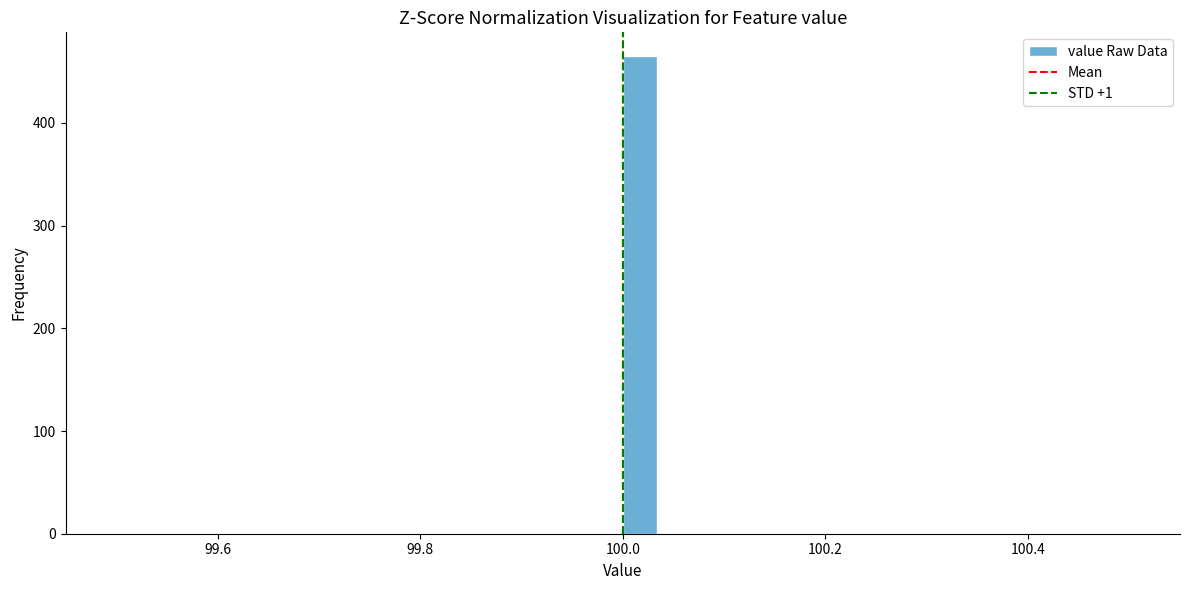

Around what value on the x-axis is the tallest bar? Give the approximate position of its centre, as read against the axis.

100.02